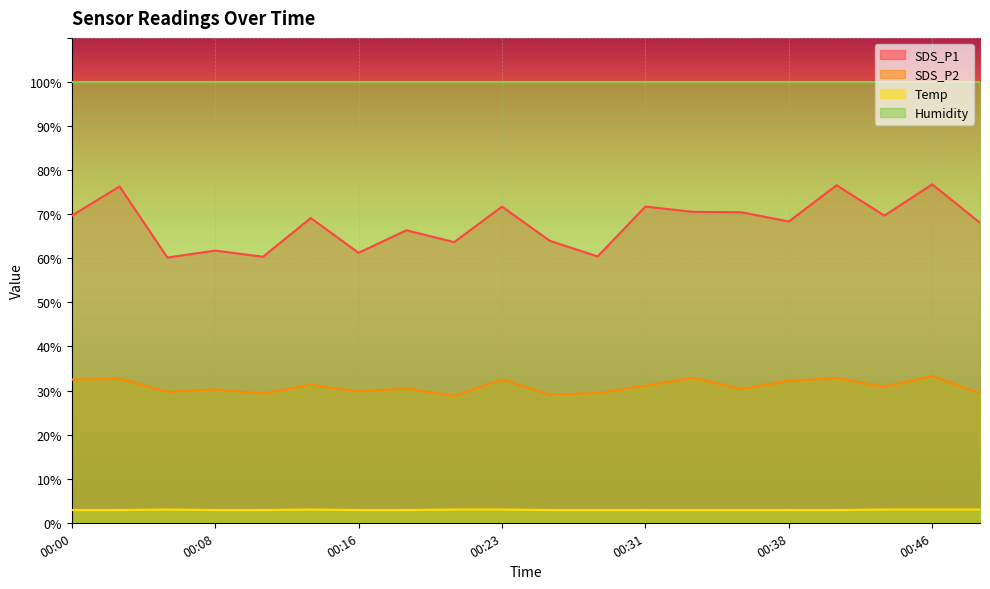

Is the value of SDS_P1 at 00:46 greater than the value of Temp at 00:13?

Yes